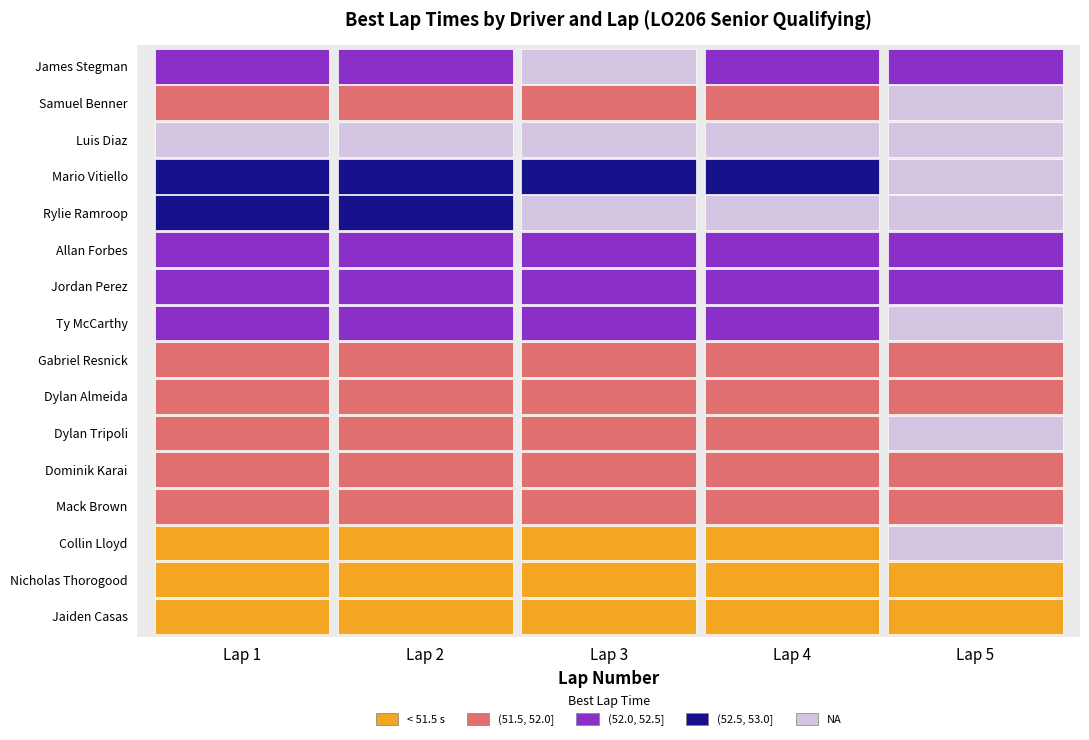

At which category is the sum across all series the highest?

Lap 1